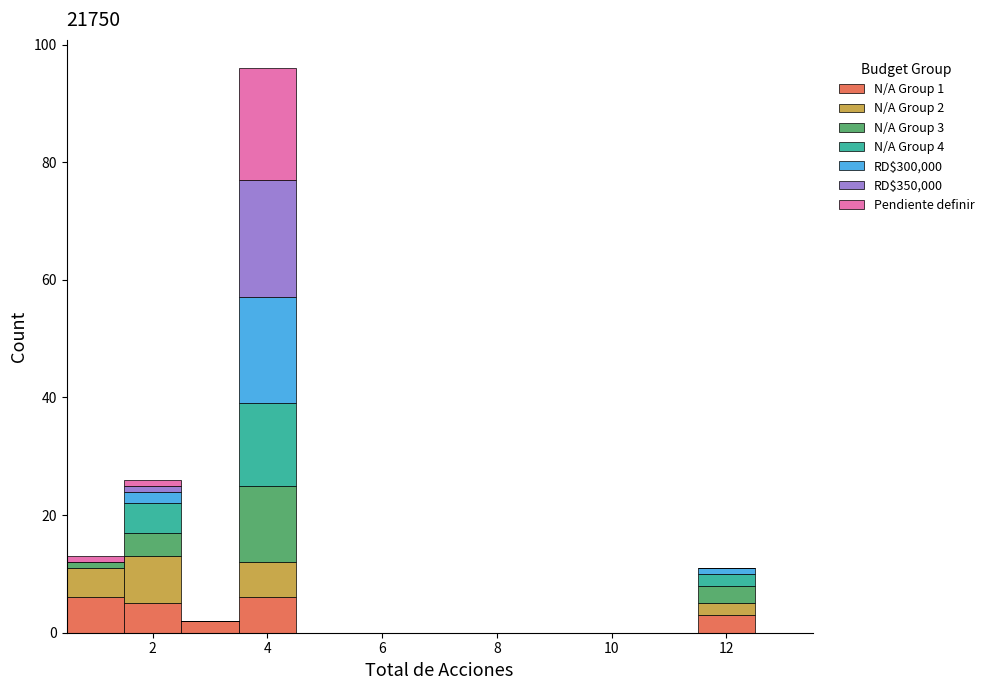

Which range on the x-axis has the tallest stacked bar (by total height)?

3.5 to 4.5